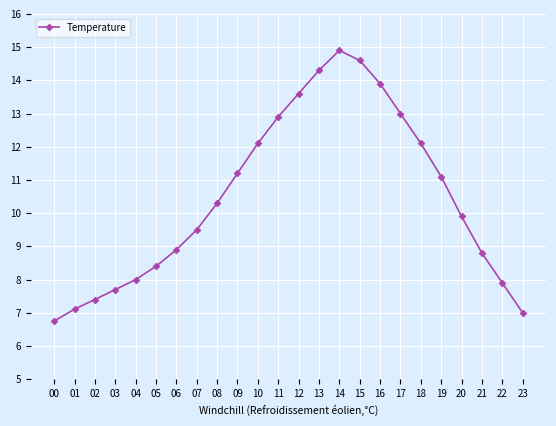

Between 10 and 21, which is larger?

10